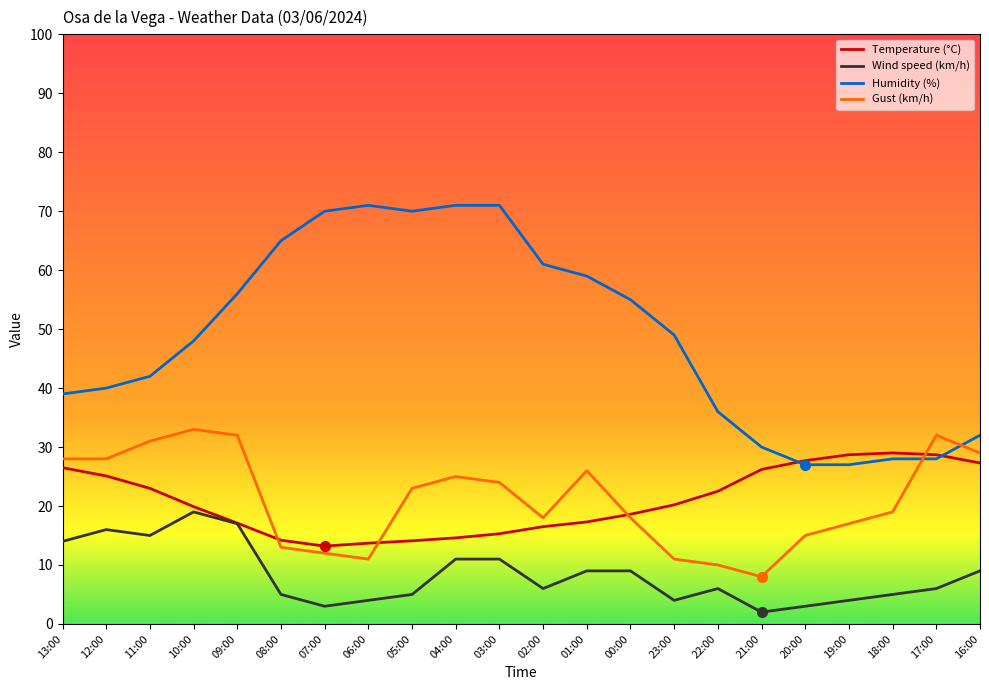

What is the greatest value displayed?

71.0